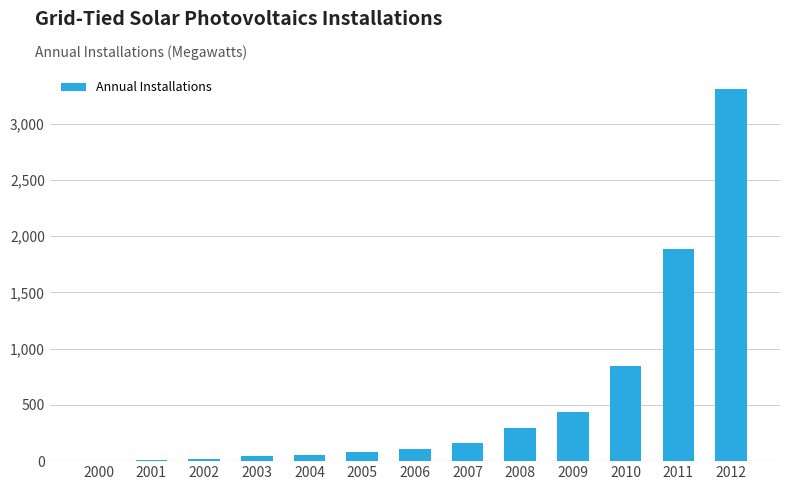

What is the difference between the values at 2011 and 2009?

1452